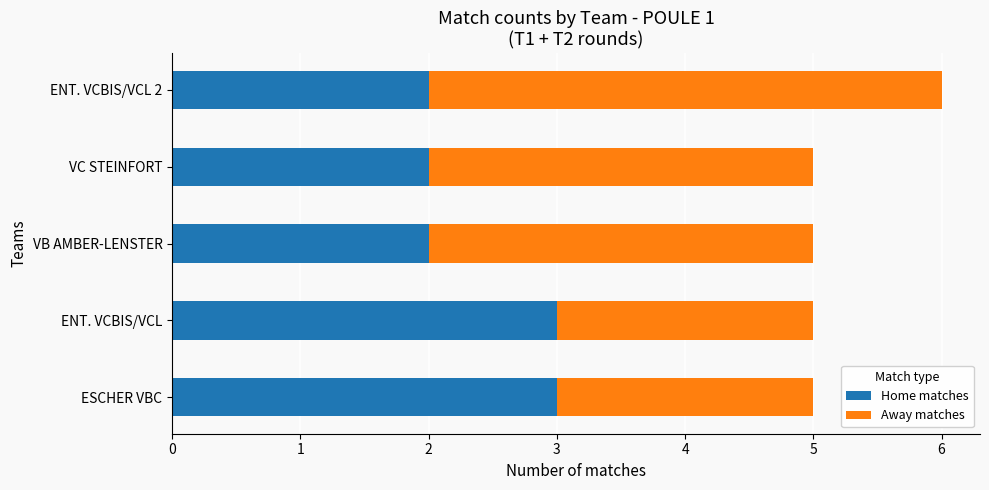

What are all the series names shown in the legend?

Home matches, Away matches